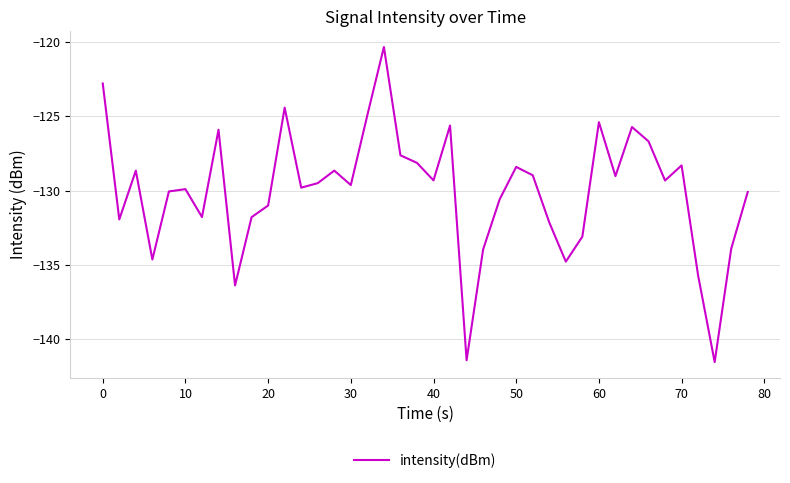

What is the smallest value displayed?

-141.5